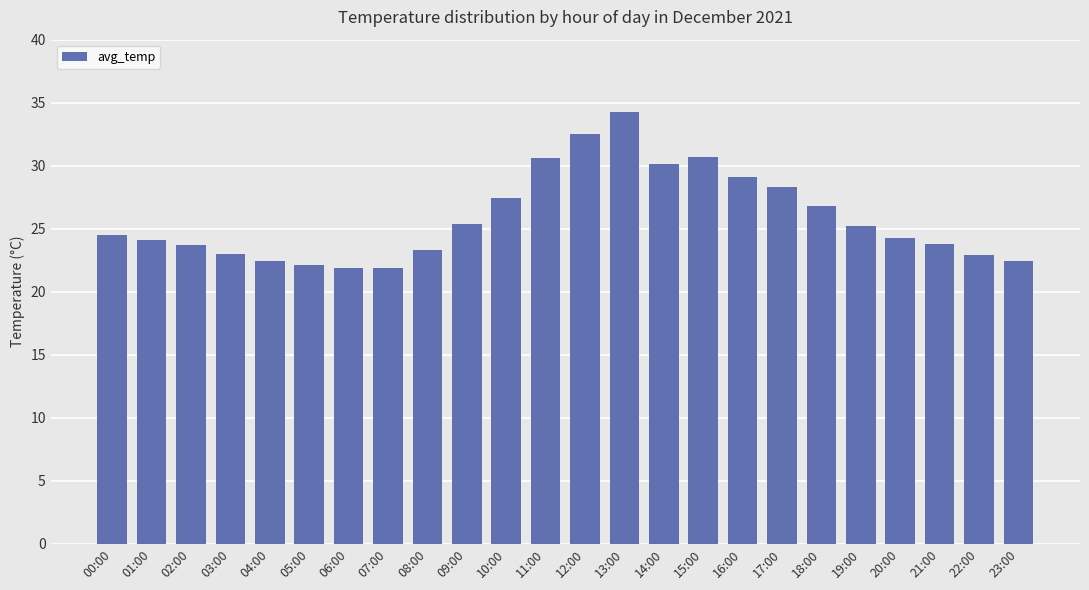

What position from the right is 13:00?

11